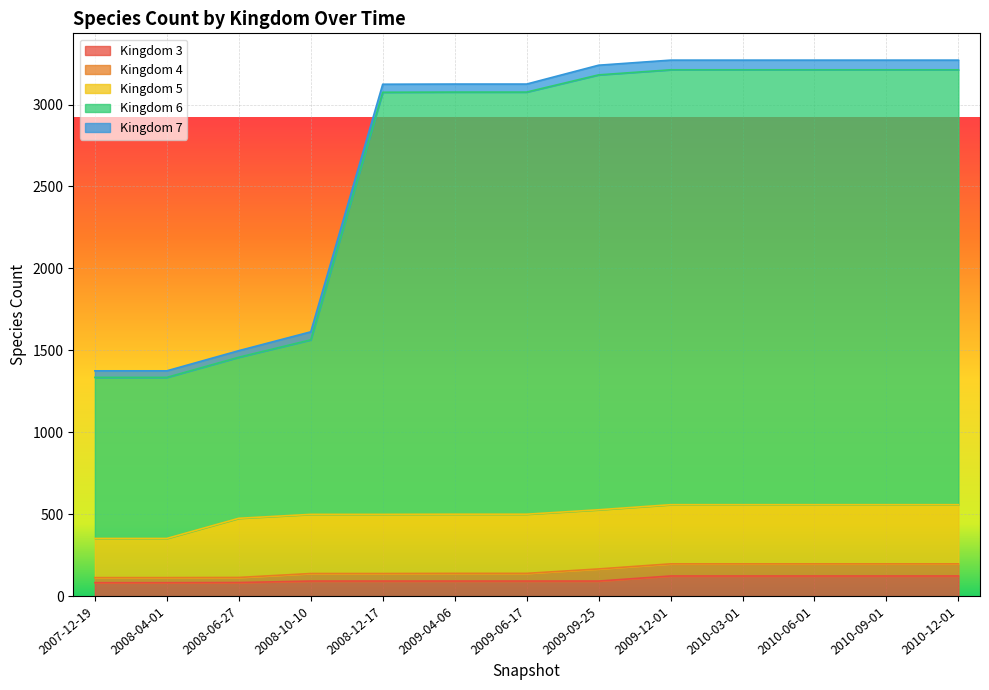

What are all the series names shown in the legend?

Kingdom 3, Kingdom 4, Kingdom 5, Kingdom 6, Kingdom 7